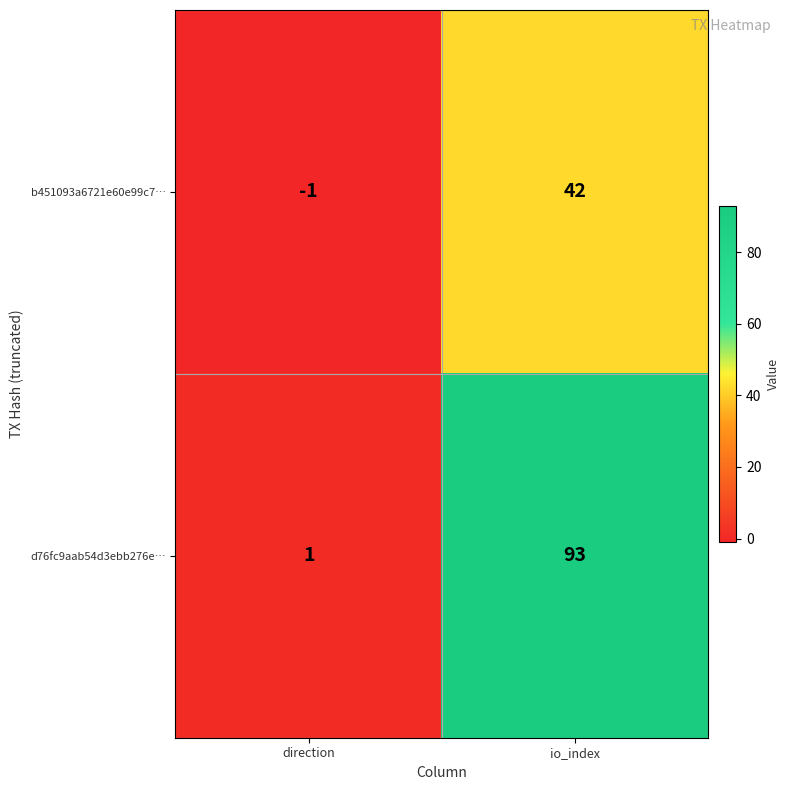

Which series has the largest range (max minus min)?

d76fc9aab54d3ebb276e…